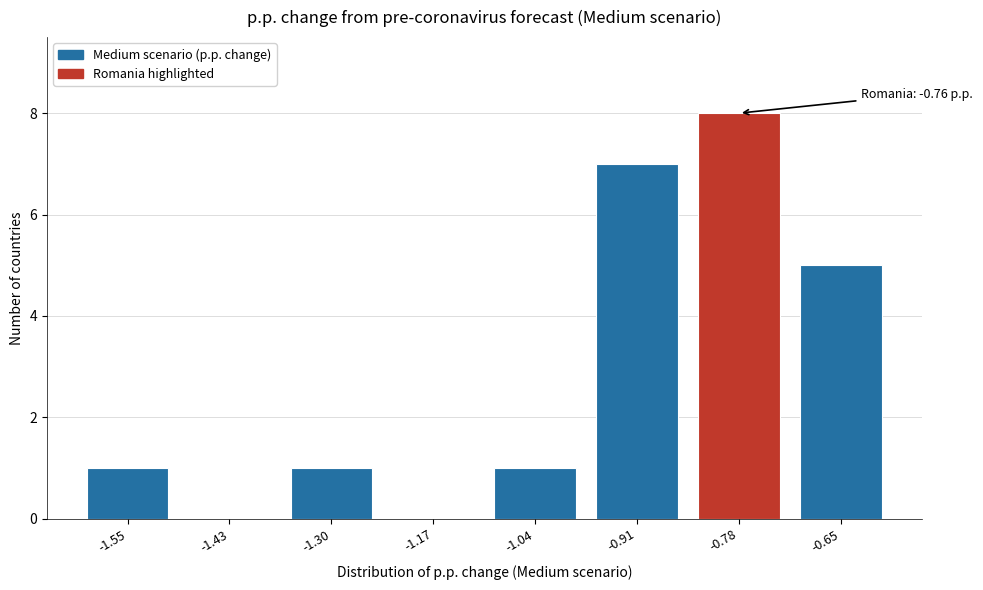

Reading left to right, extract all data points from this chart.

-1.55=1	-1.43=0	-1.30=1	-1.17=0	-1.04=1	-0.91=7	-0.78=8	-0.65=5